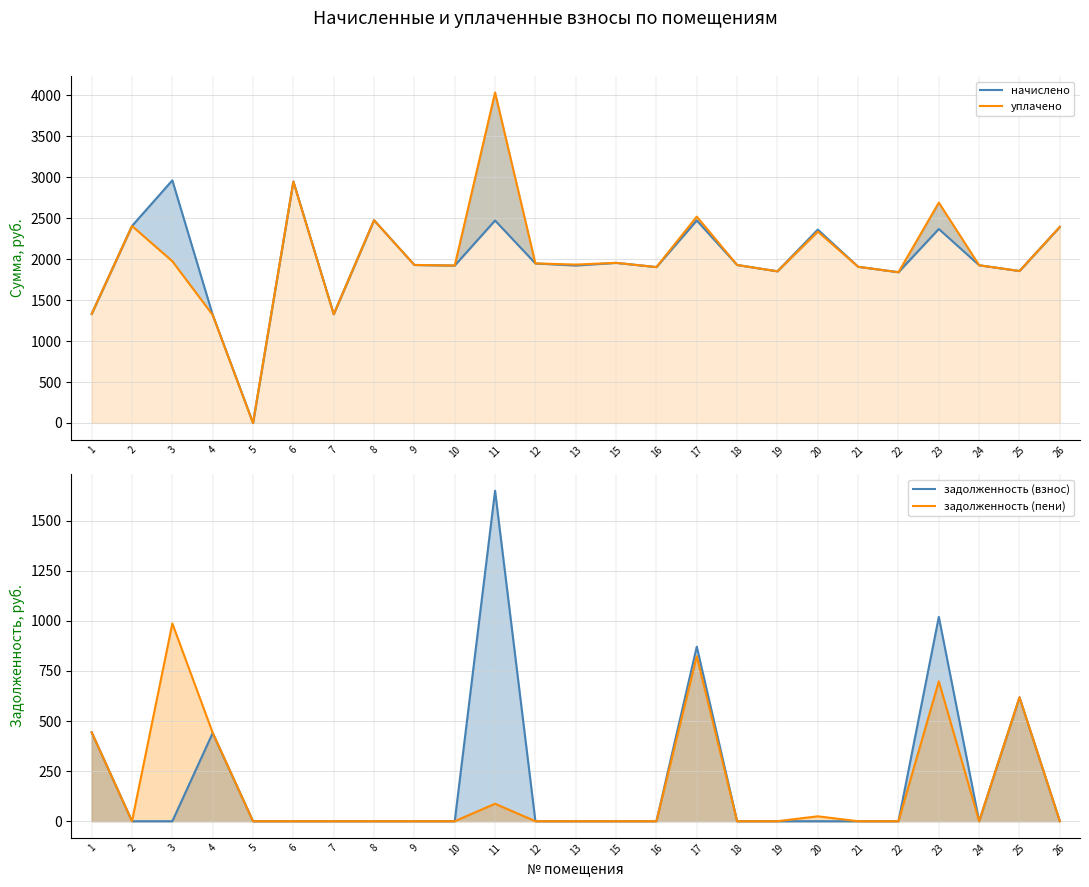

At which category is the sum across all series the highest?

11